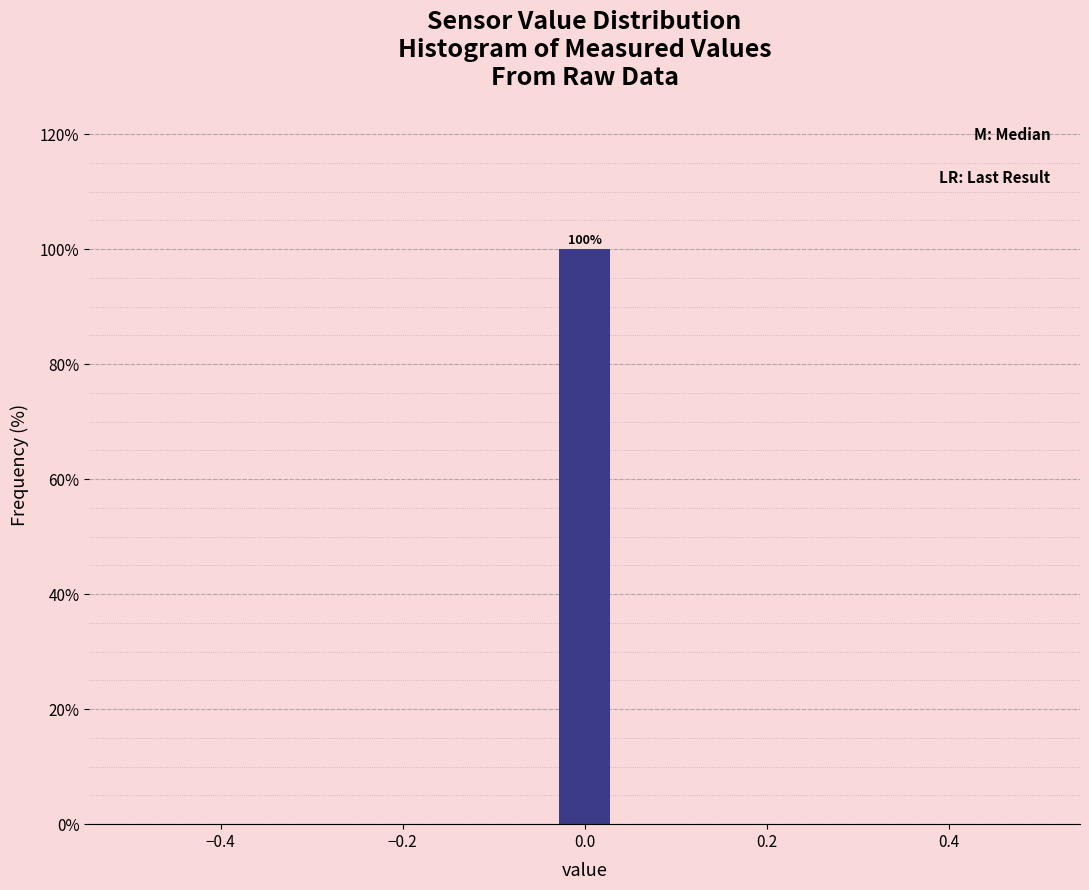

Read against the x-axis, roughly where is the centre of the tallest bar?

0.00